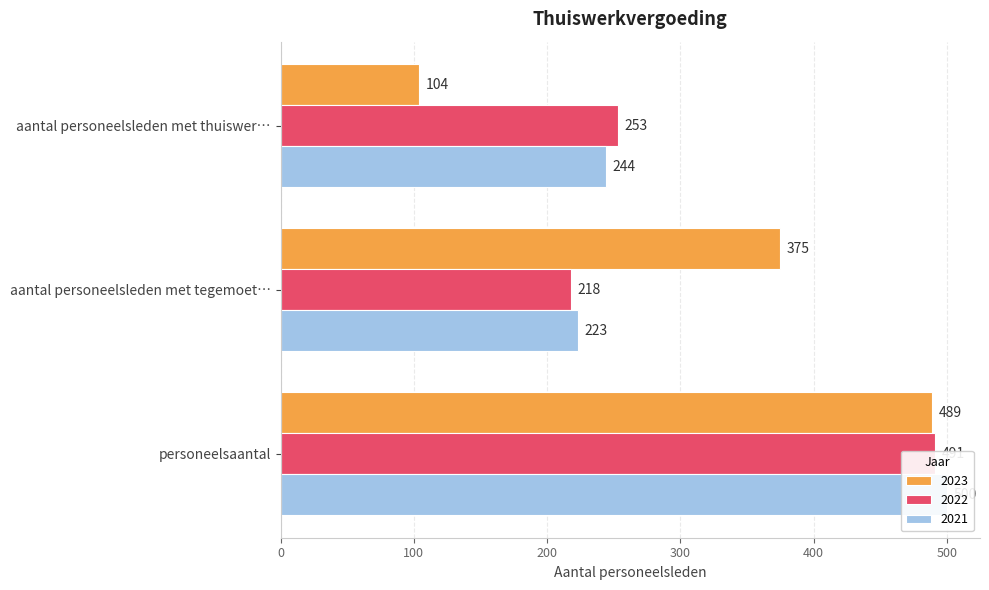

How many bars are there in total?

9